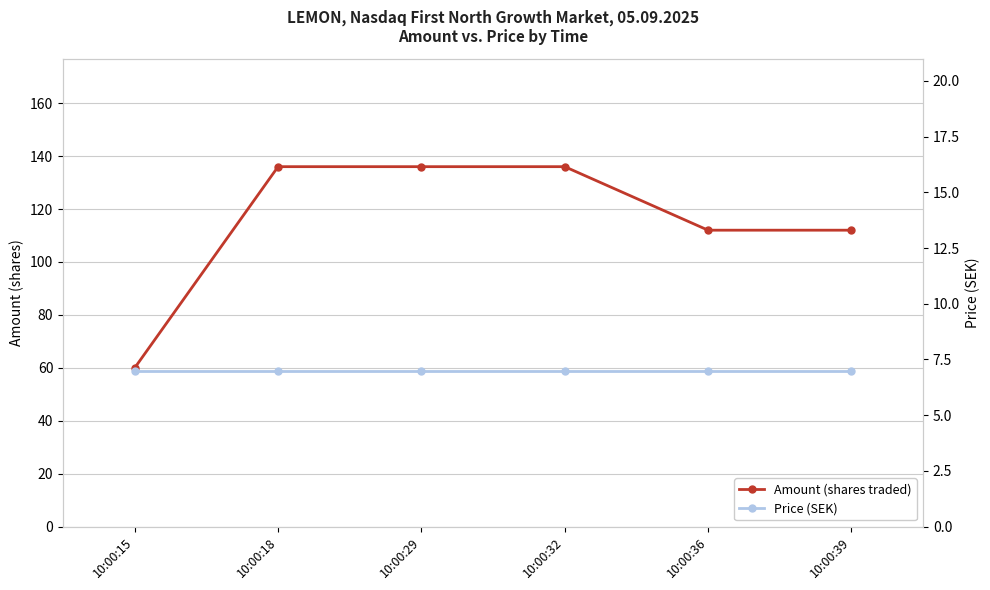

Does the chart display data point markers on the line(s)?

Yes